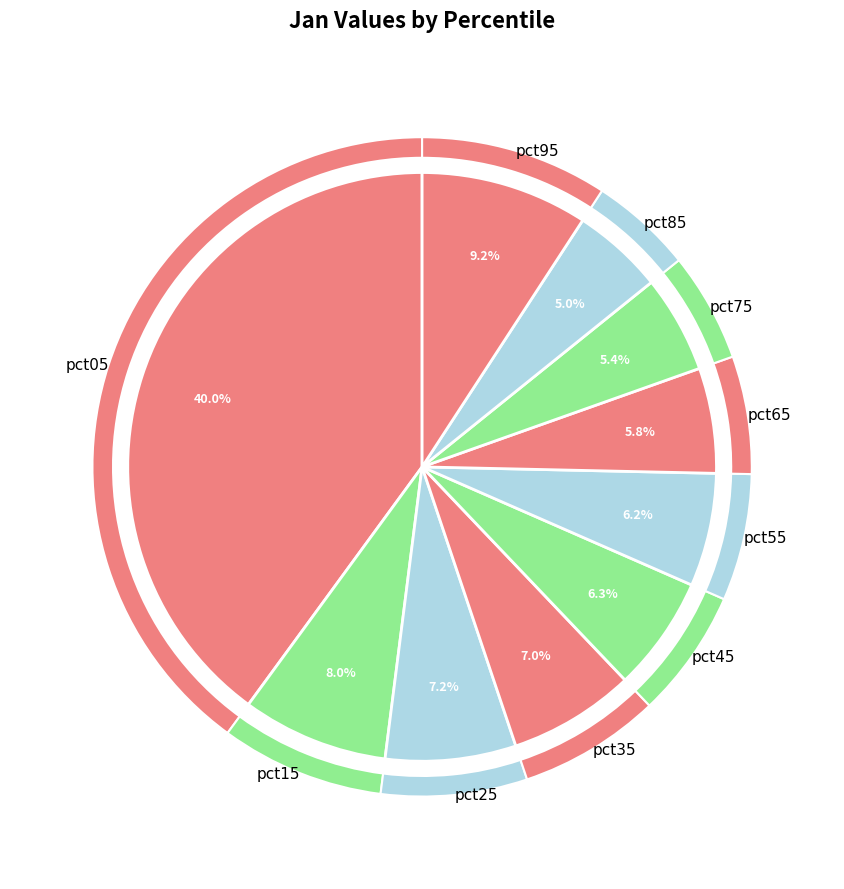

To the nearest percent, what portion does pct05 represent?

40%